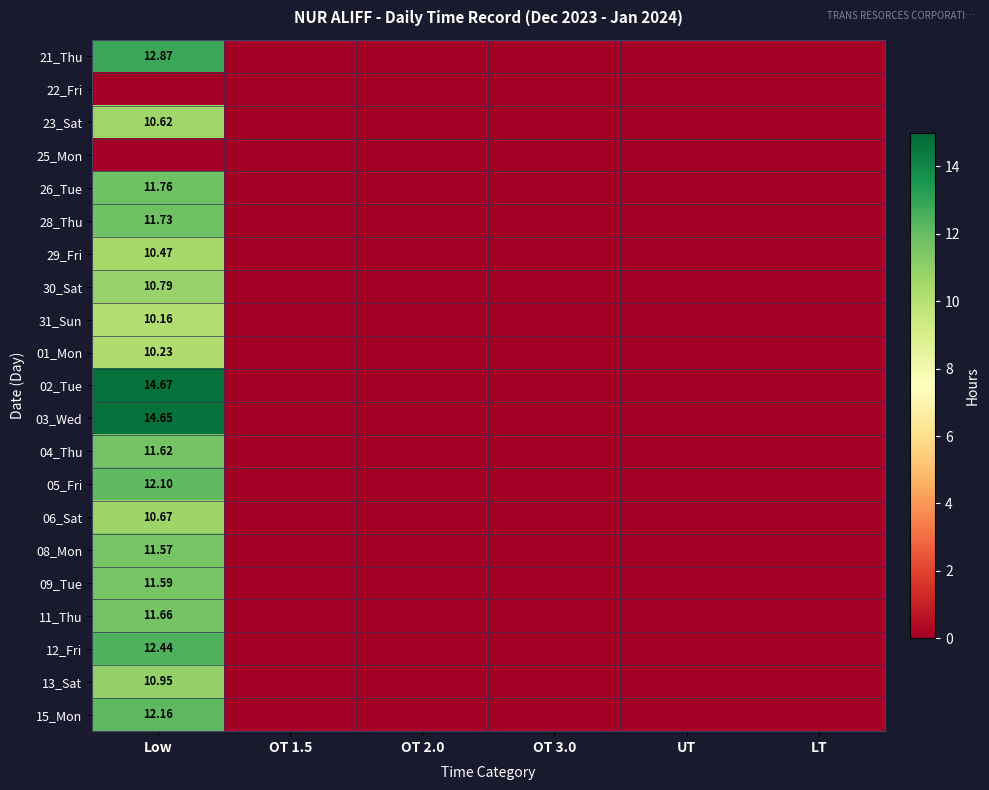

What is the maximum value shown in the chart?

14.7